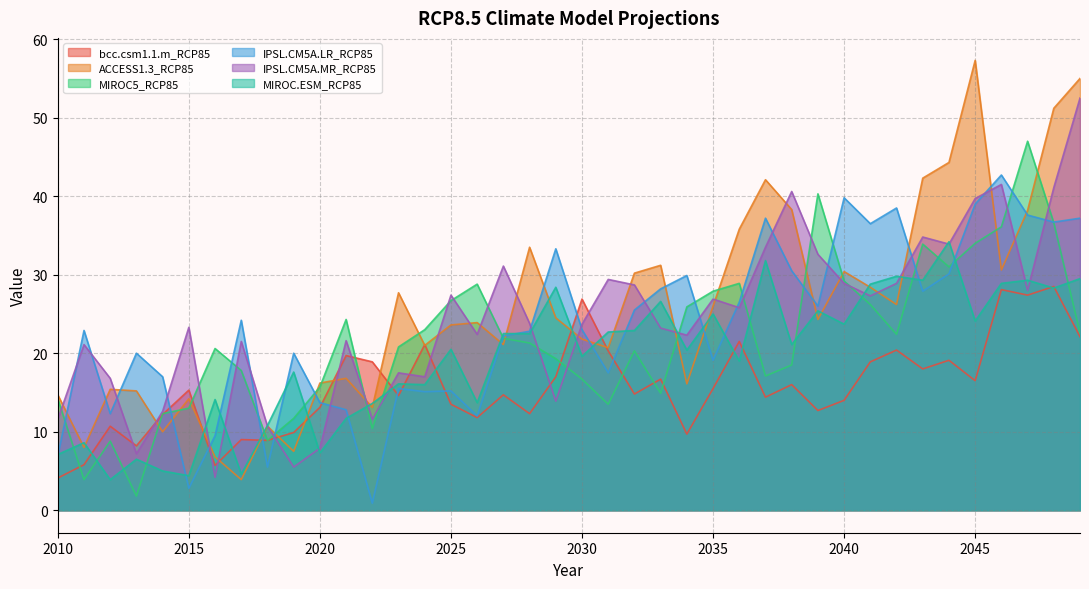

What is the difference between the maximum and minimum values in the MIROC.ESM_RCP85 series?

30.3